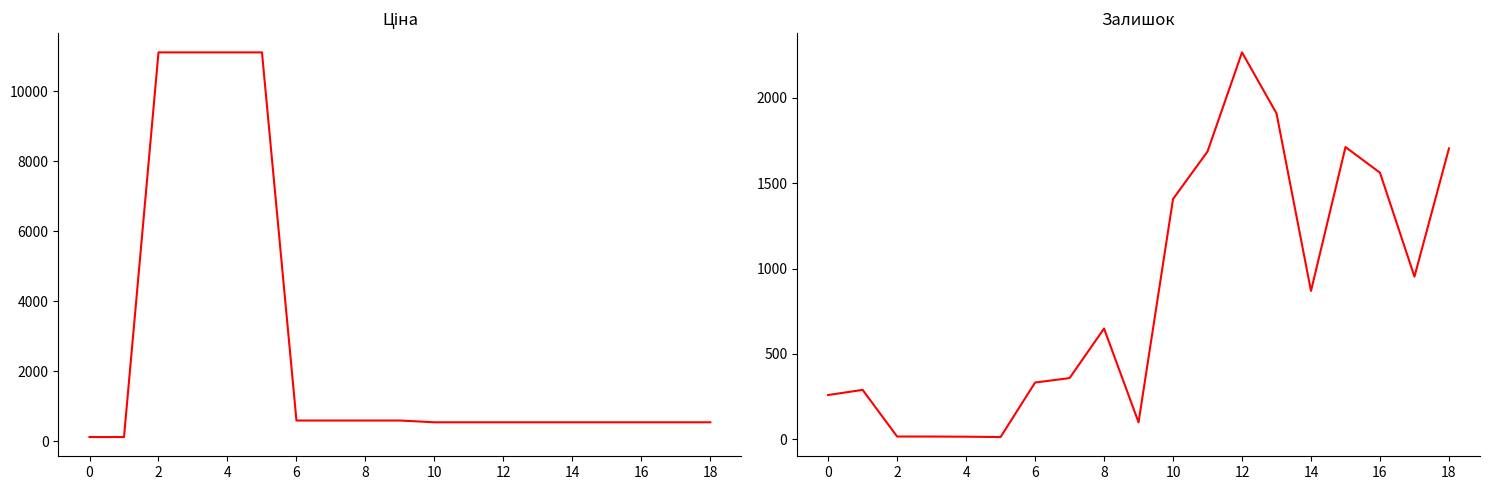

What is the average value of the Залишок series?

848.3